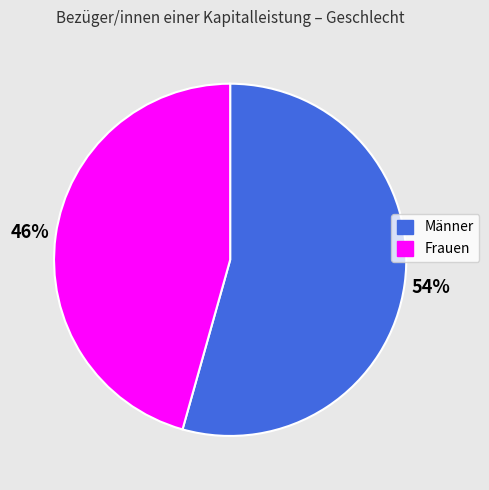

How many slices are in this pie chart?

2